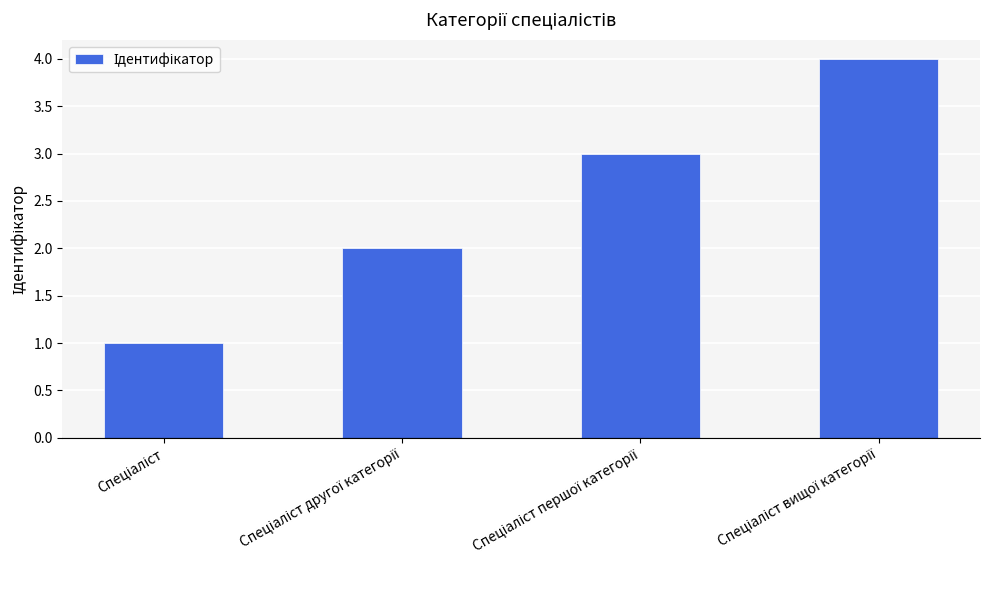

What is the greatest value displayed?

4